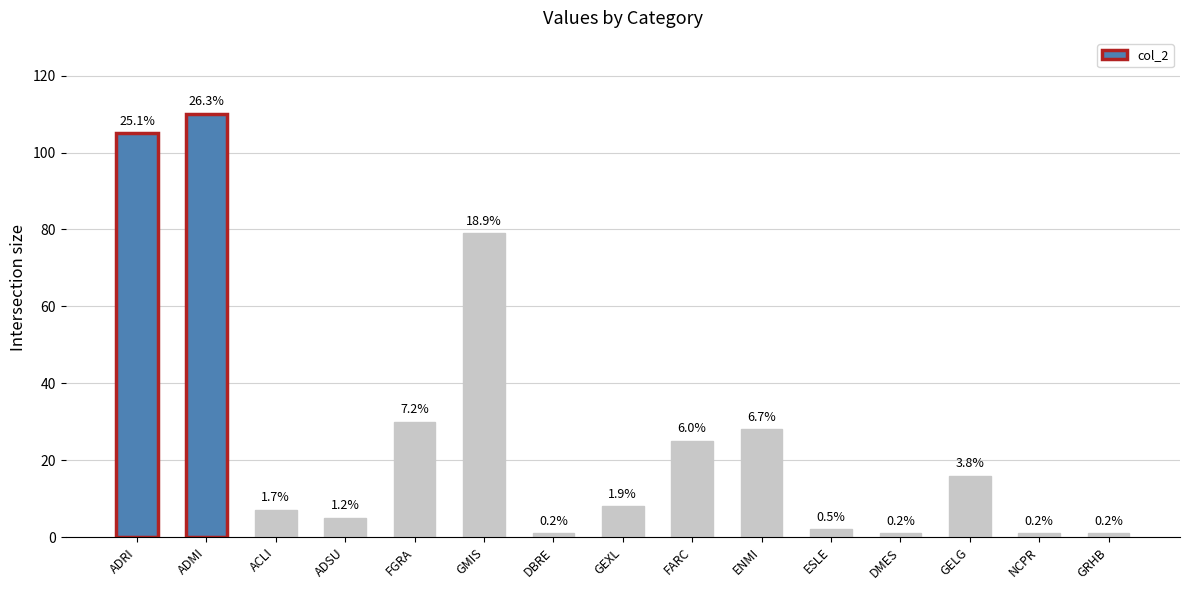

Reading left to right, transcribe all the data shown in this chart.

ADRI=105	ADMI=110	ACLI=7	ADSU=5	FGRA=30	GMIS=79	DBRE=1	GEXL=8	FARC=25	ENMI=28	ESLE=2	DMES=1	GELG=16	NCPR=1	GRHB=1